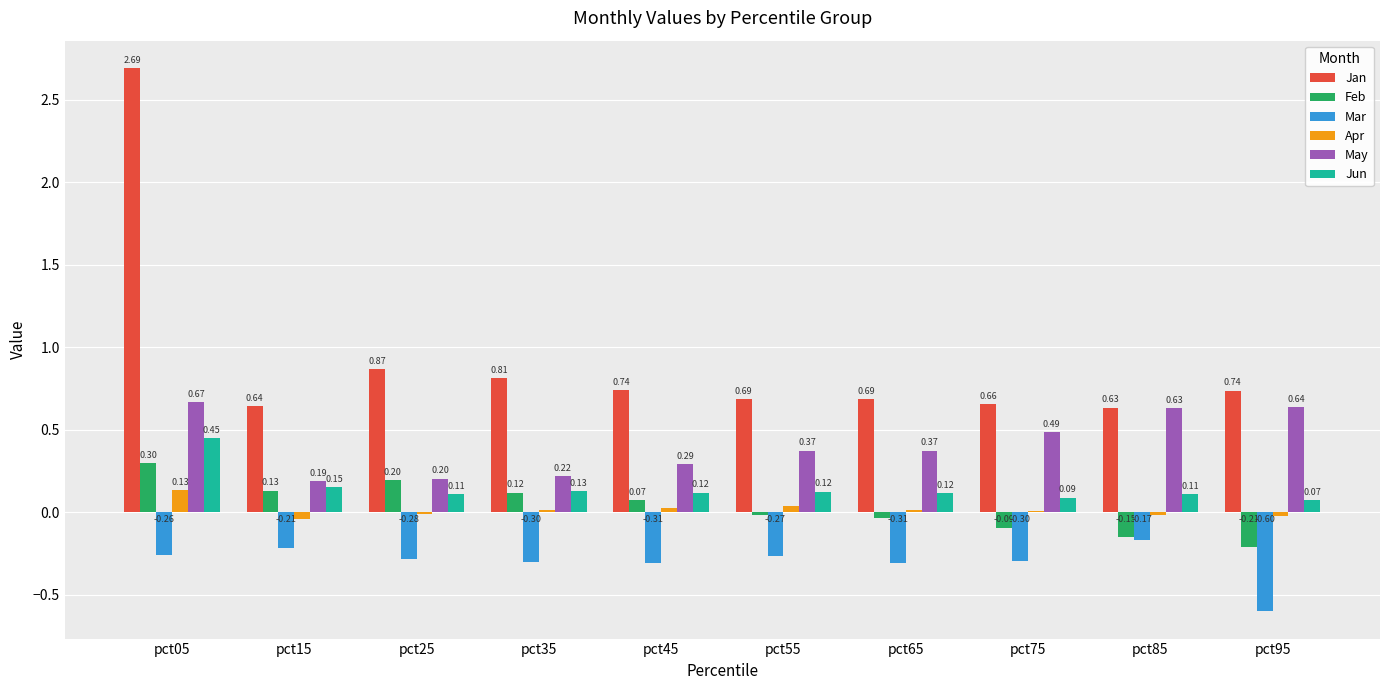

At which category is the sum across all series the highest?

pct05